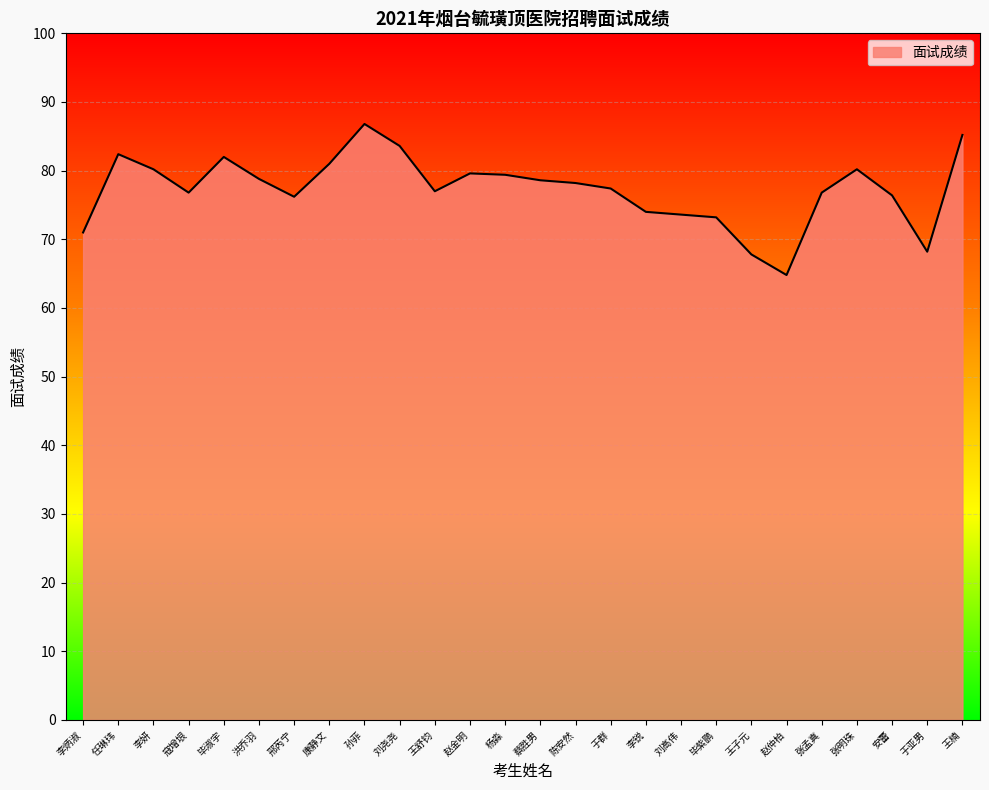

Is it true that the value at 王楠 is 85.2?

True